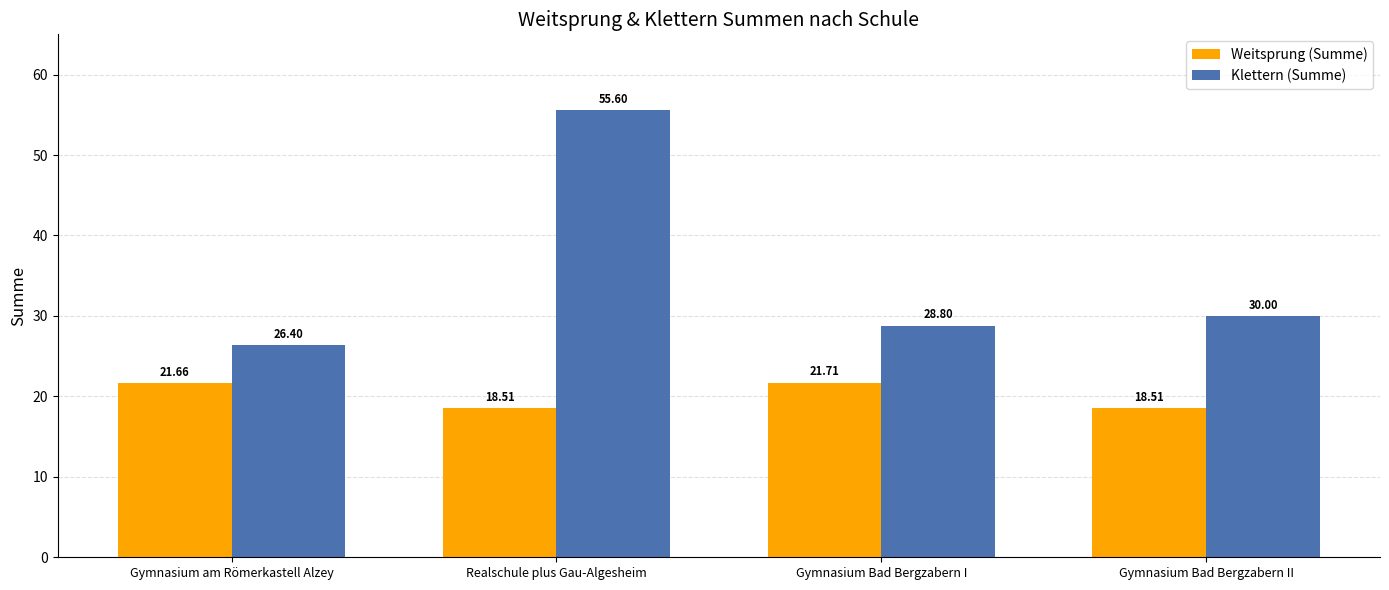

Count the number of categories in the chart.

4